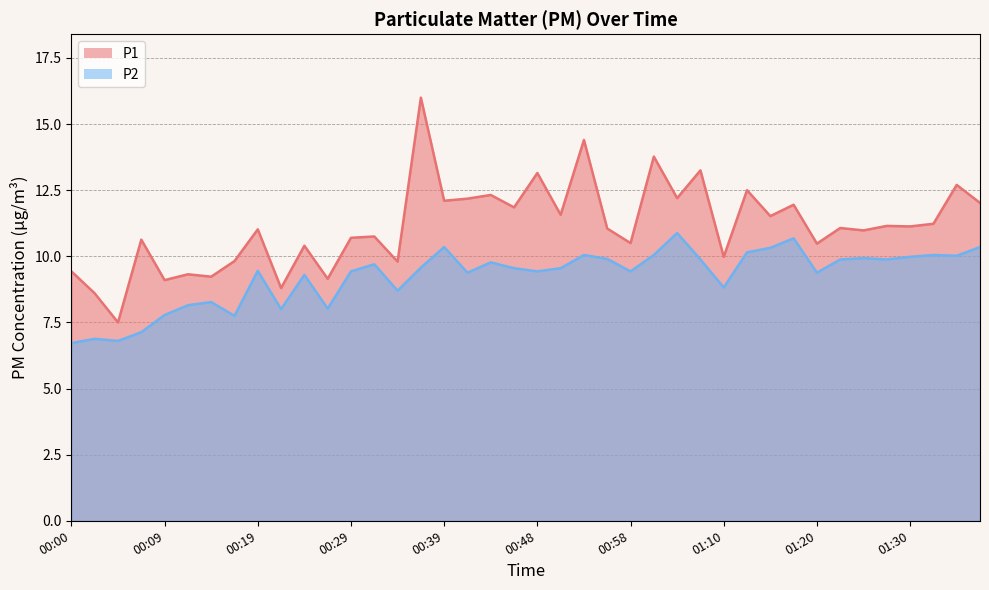

How many interior local peaks does the P2 series have?

12